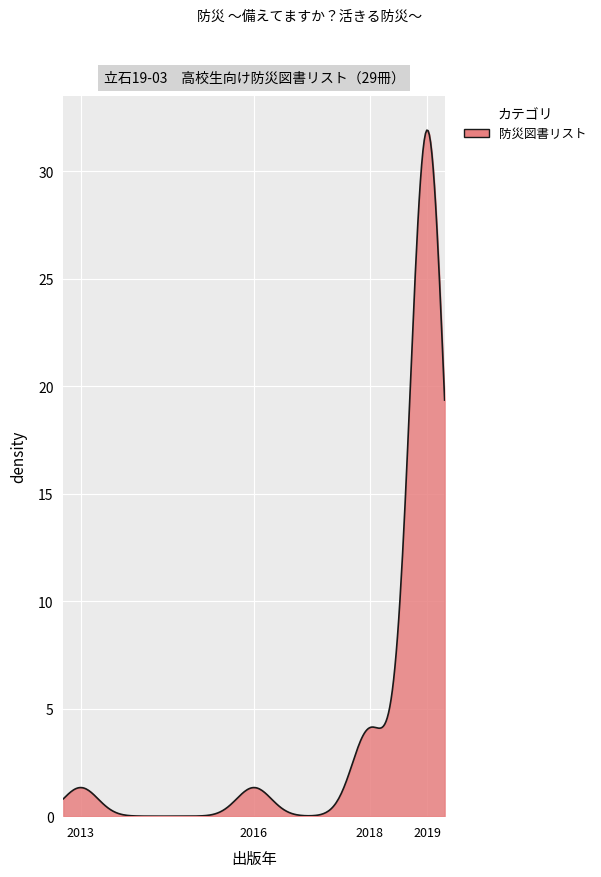

What is the difference between the maximum and minimum values?

31.9